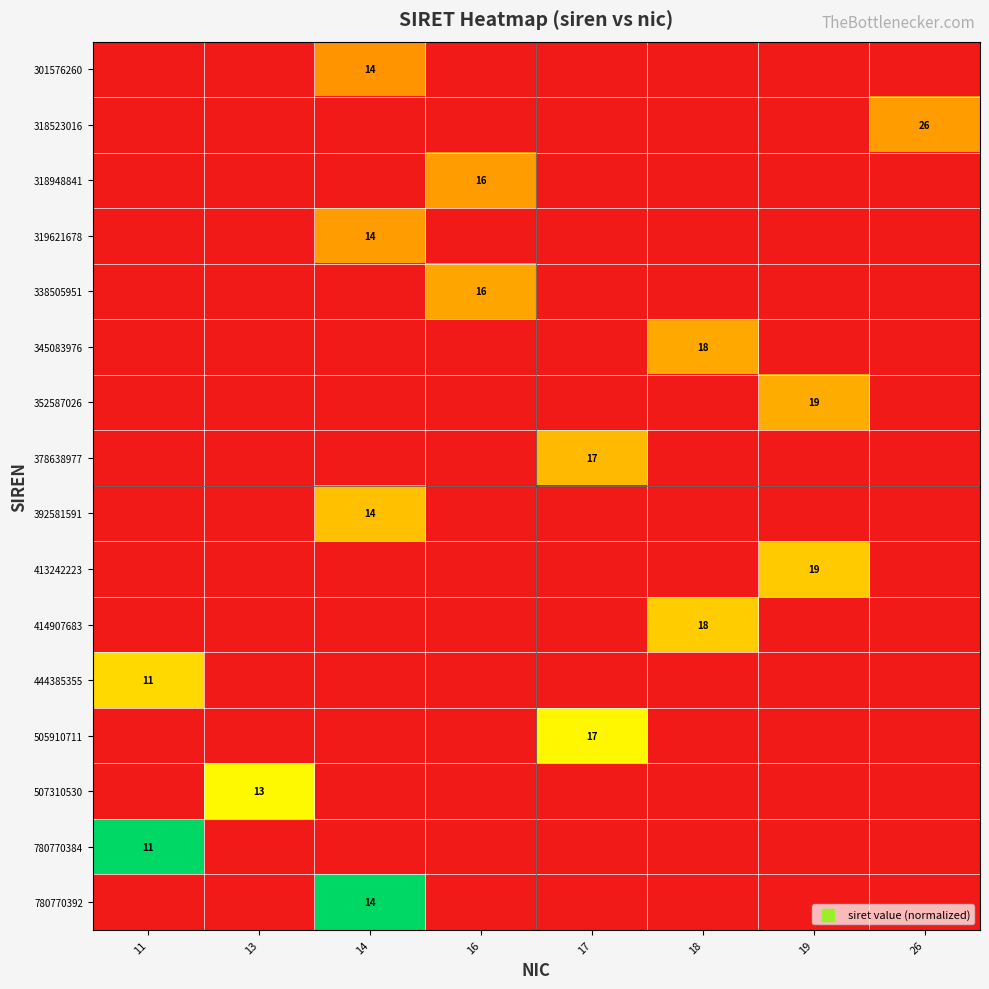

The 507310530 series shows 13 at 13. True or false?

True